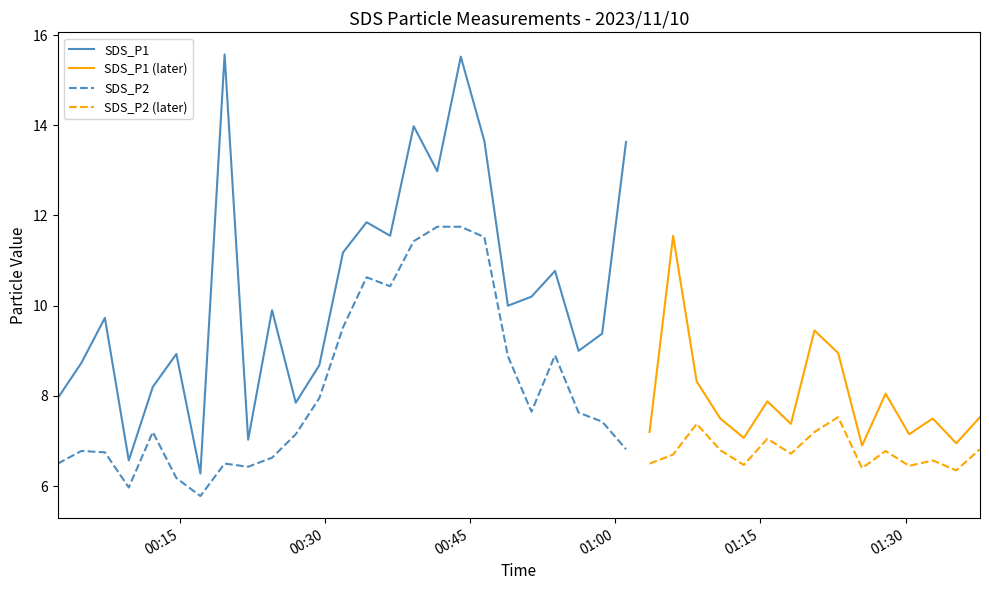

What is the maximum value for SDS_P1?

15.6